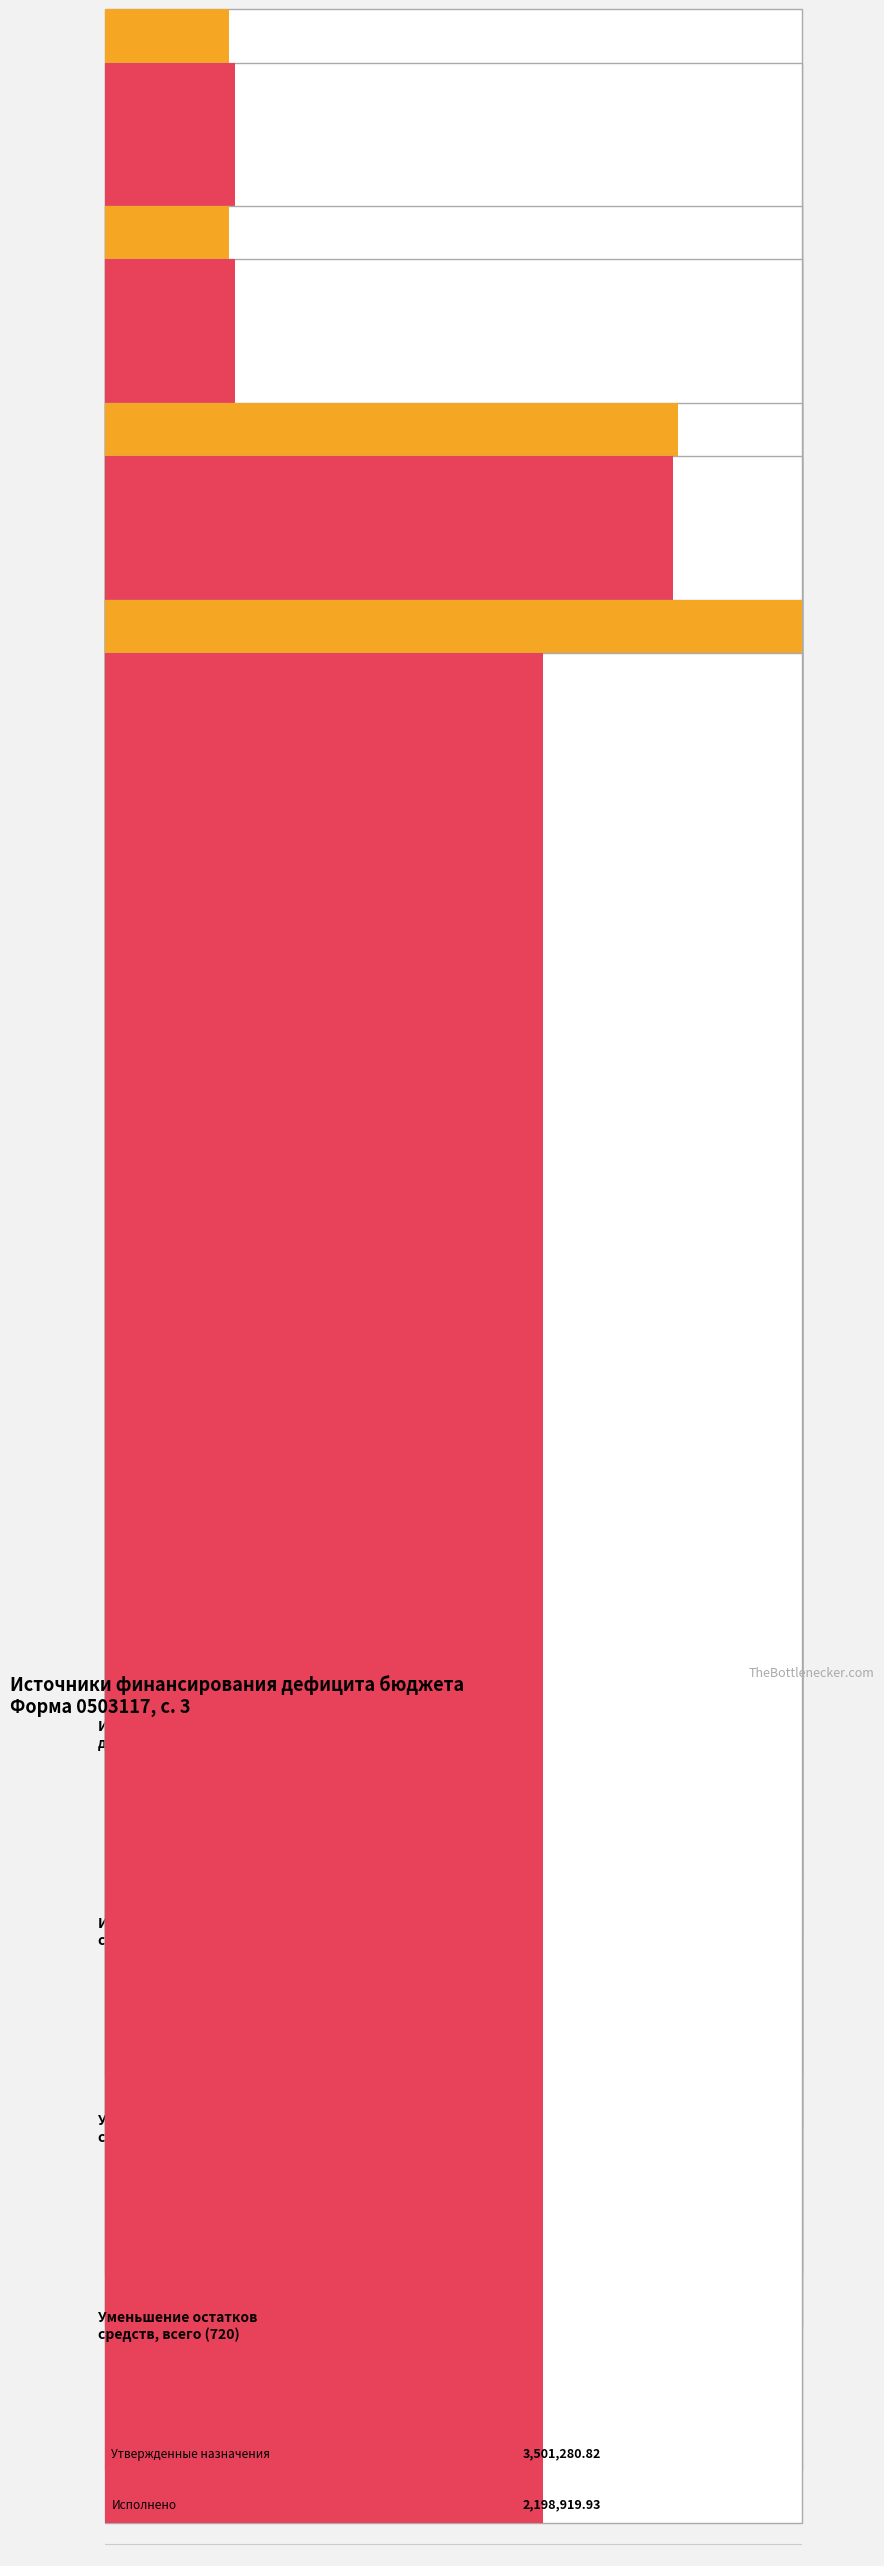

List the series in order of their overall mean, highest first.

Утвержденные бюджетные назначения, Исполнено